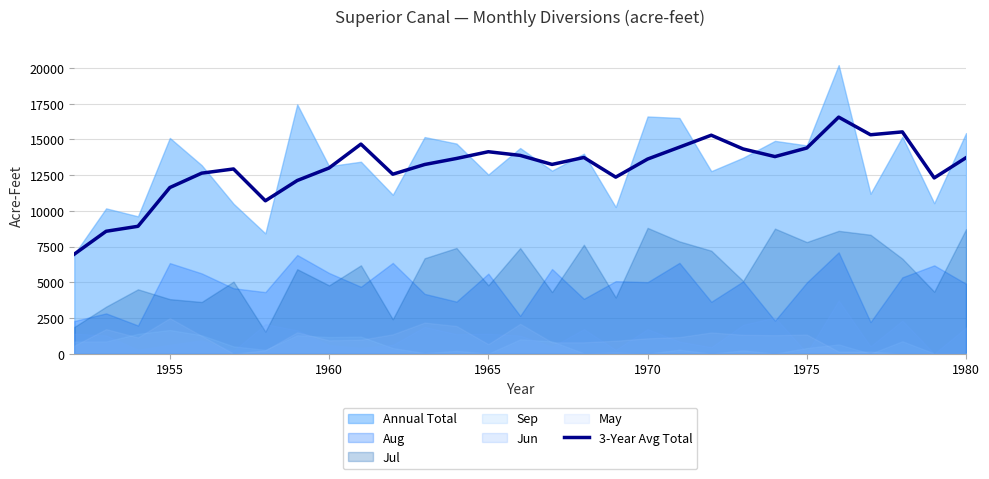

The 3-Year Avg Total series shows 9246.7 at 1975. True or false?

False